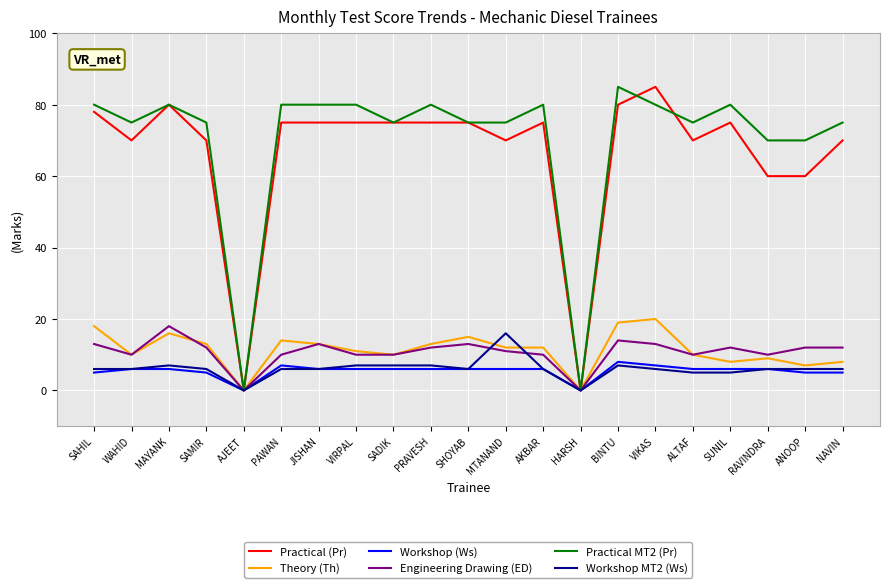

Reading left to right, extract all data points from this chart.

Practical (Pr): 78	70	80	70	0	75	75	75	75	75	75	70	75	0	80	85	70	75	60	60	70
Theory (Th): 18	10	16	13	0	14	13	11	10	13	15	12	12	0	19	20	10	8	9	7	8
Workshop (Ws): 5	6	6	5	0	7	6	6	6	6	6	6	6	0	8	7	6	6	6	5	5
Engineering Drawing (ED): 13	10	18	12	0	10	13	10	10	12	13	11	10	0	14	13	10	12	10	12	12
Practical MT2 (Pr): 80	75	80	75	0	80	80	80	75	80	75	75	80	0	85	80	75	80	70	70	75
Workshop MT2 (Ws): 6	6	7	6	0	6	6	7	7	7	6	16	6	0	7	6	5	5	6	6	6